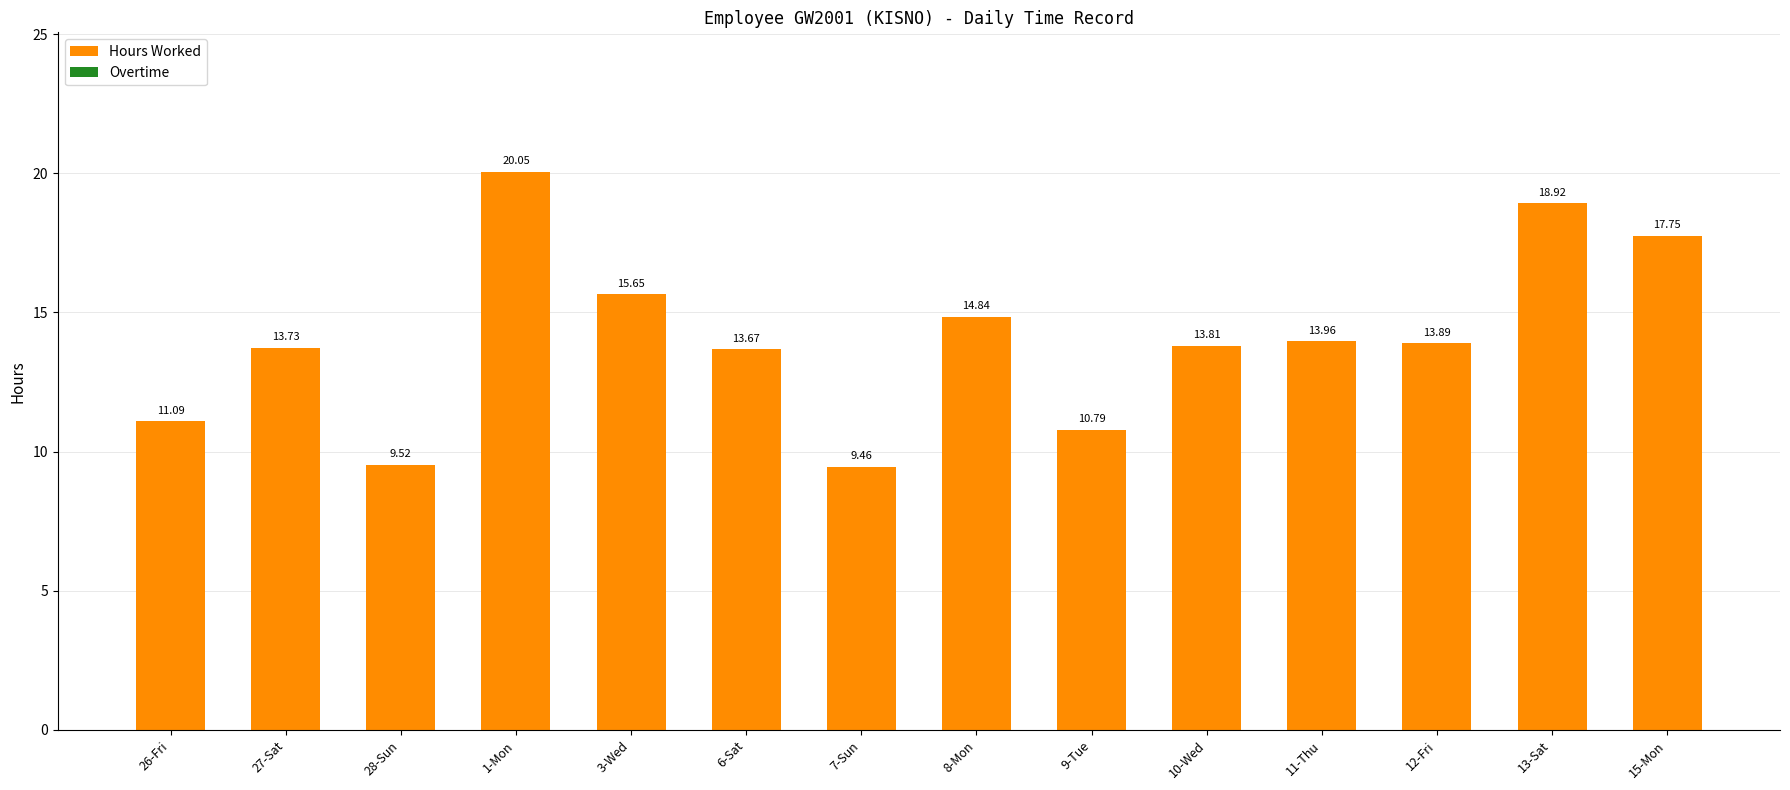

What is the ratio of the value at 8-Mon to the value at 26-Fri?

1.3